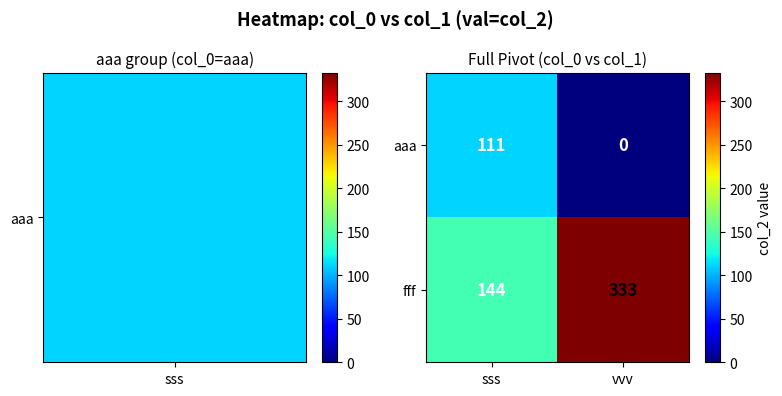

Reading left to right, transcribe all the data shown in this chart.

aaa: 111	0
fff: 144	333